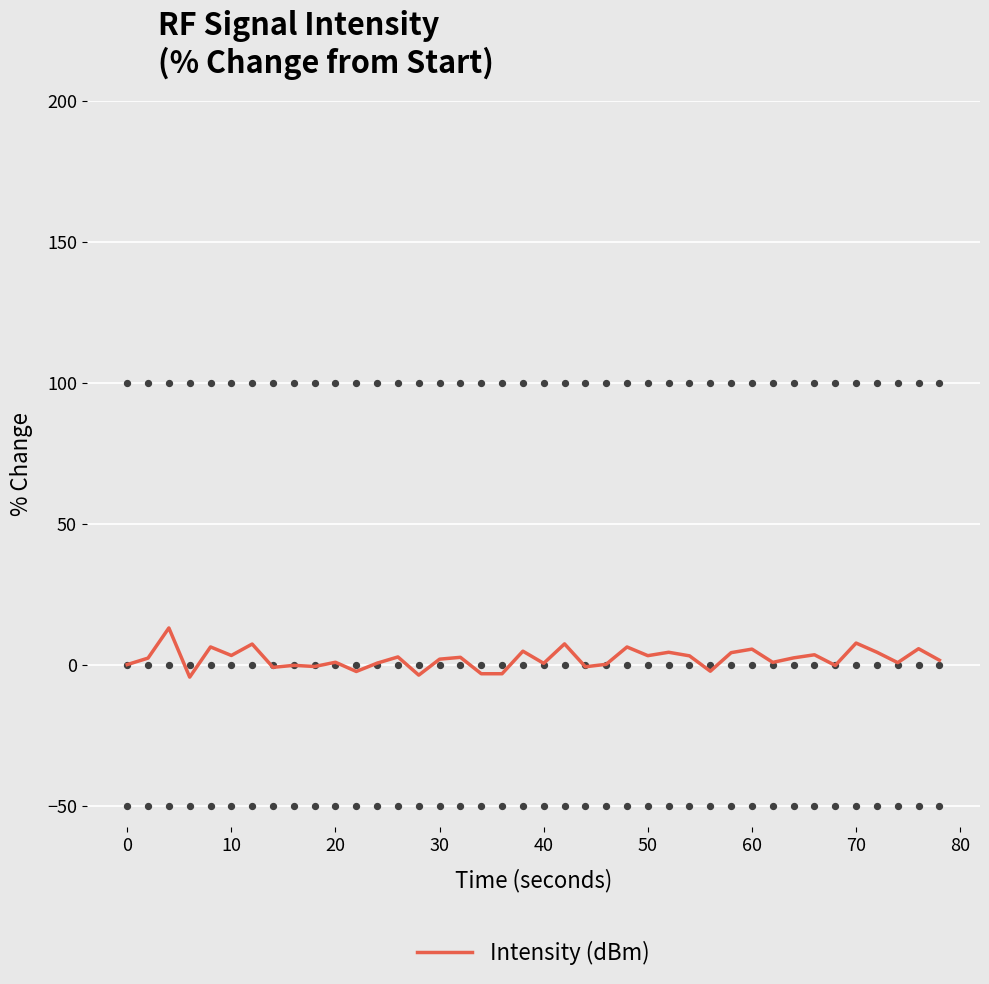

What is the highest value of the Intensity (dBm) series?

13.0